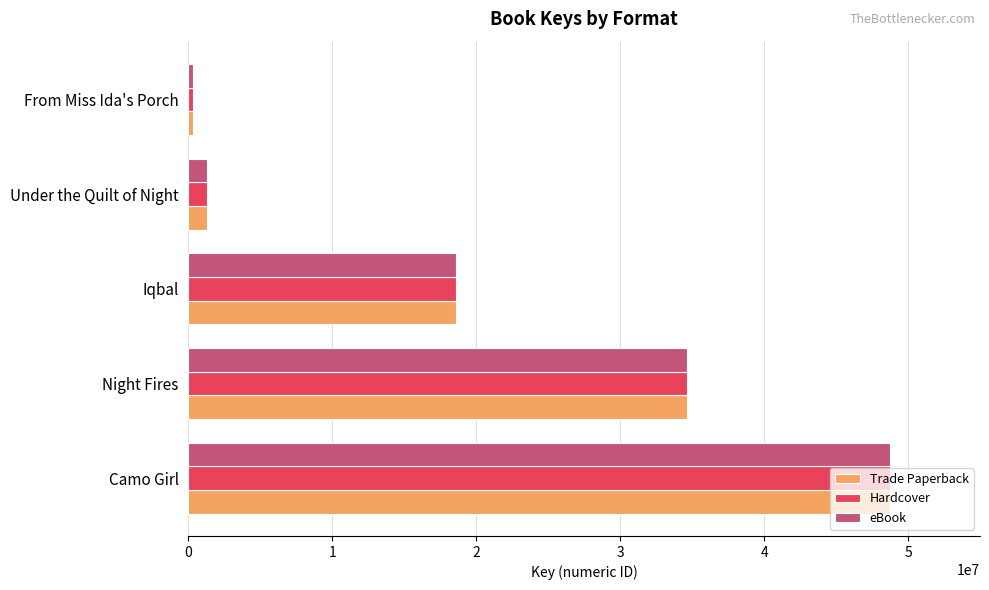

The value of Trade Paperback at Night Fires is 45310008. True or false?

False